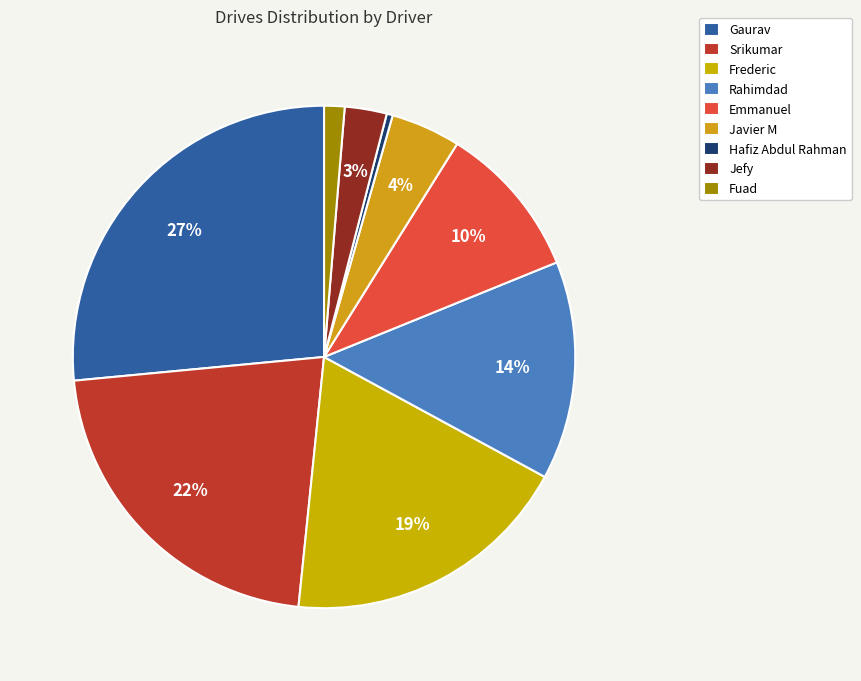

Rank the categories by value from highest to lowest.

Gaurav, Srikumar, Frederic, Rahimdad, Emmanuel, Javier M, Jefy, Fuad, Hafiz Abdul Rahman